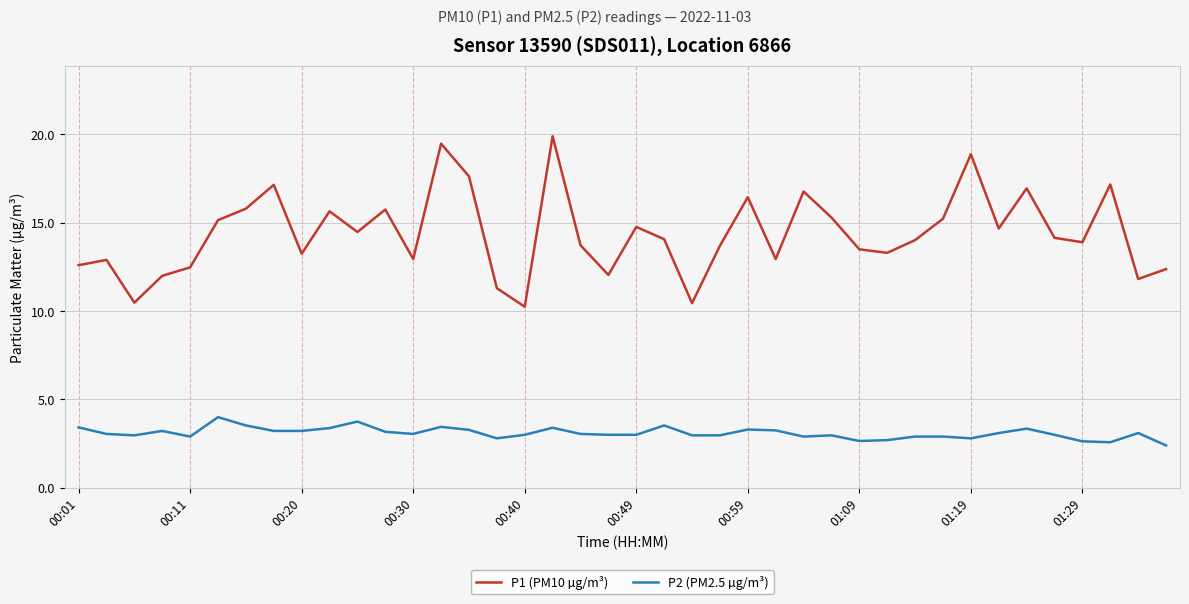

Rank the series by their average value, from lowest to highest.

P2 (PM2.5 µg/m³), P1 (PM10 µg/m³)